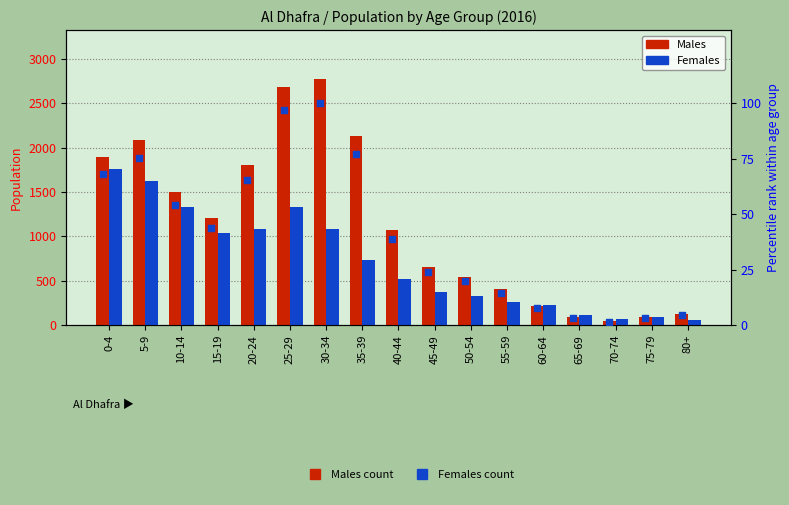

Which series contains the highest Y value?

Males